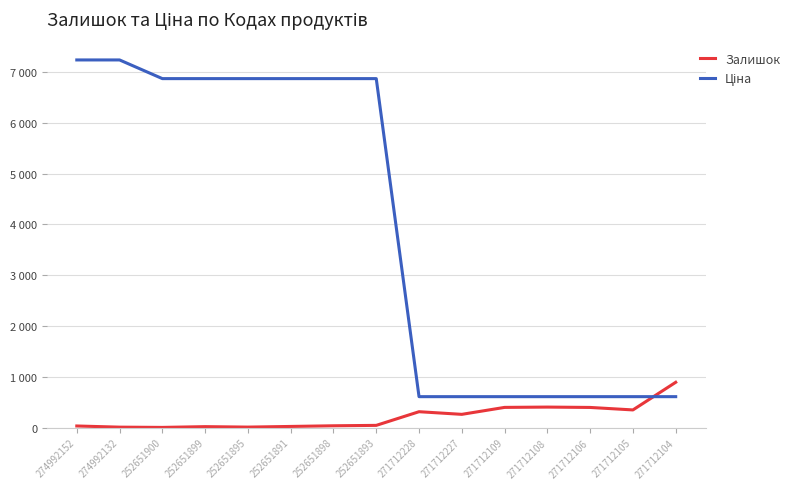

At which category is the sum across all series the highest?

274992152